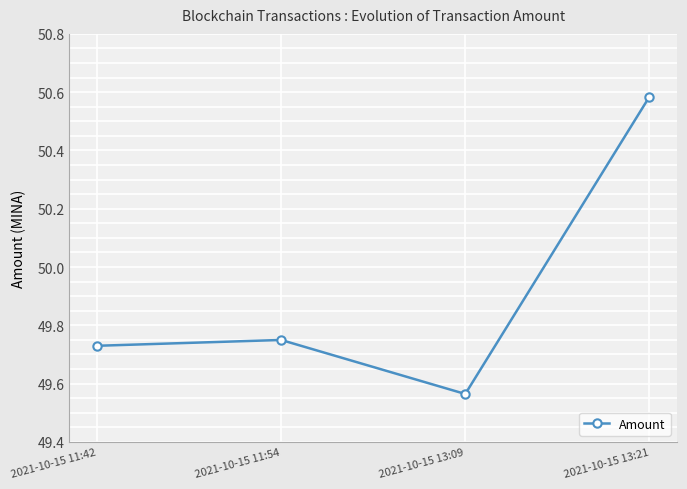

Count the values in the range 49 to 50.

3